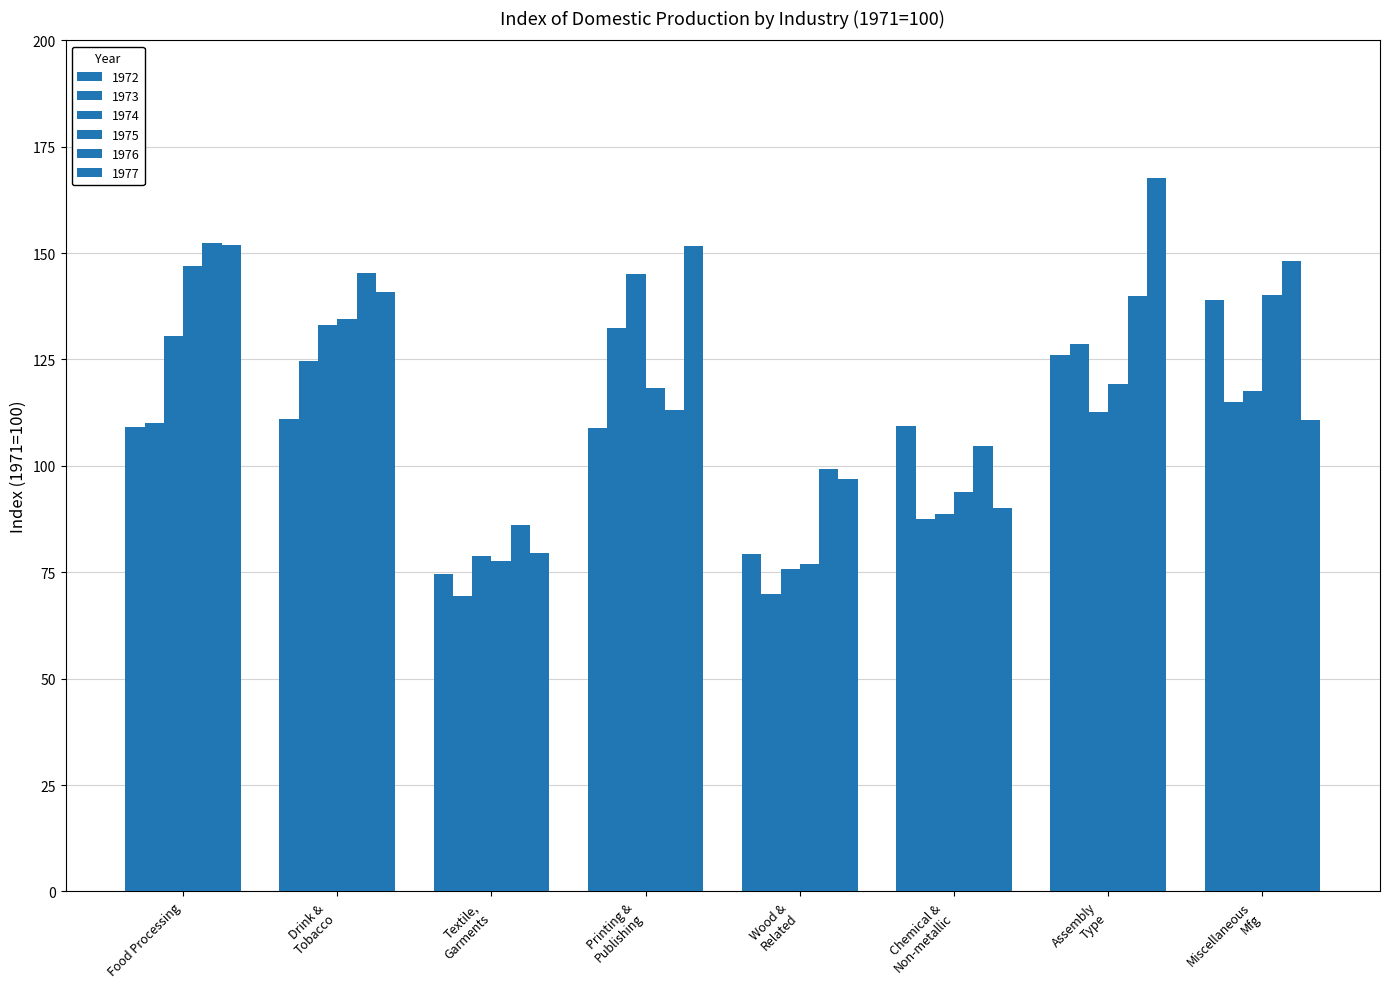

Count the number of data series in this chart.

6